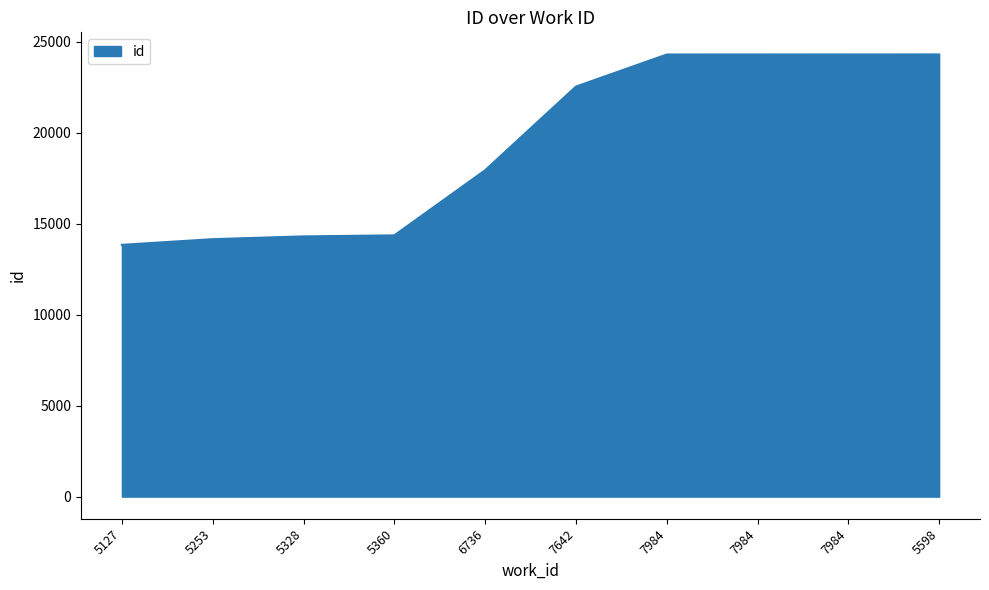

Reading left to right, list all the values displayed in this chart.

5127=13840	5253=14152	5328=14304	5360=14361	6736=17940	7642=22538	7984=24302	7984=24304	7984=24305	5598=24306